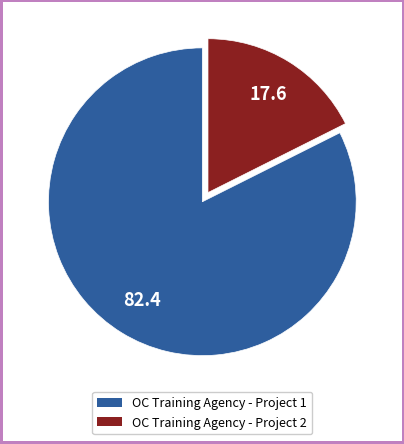

What is the smallest slice in the pie chart?

OC Training Agency - Project 2